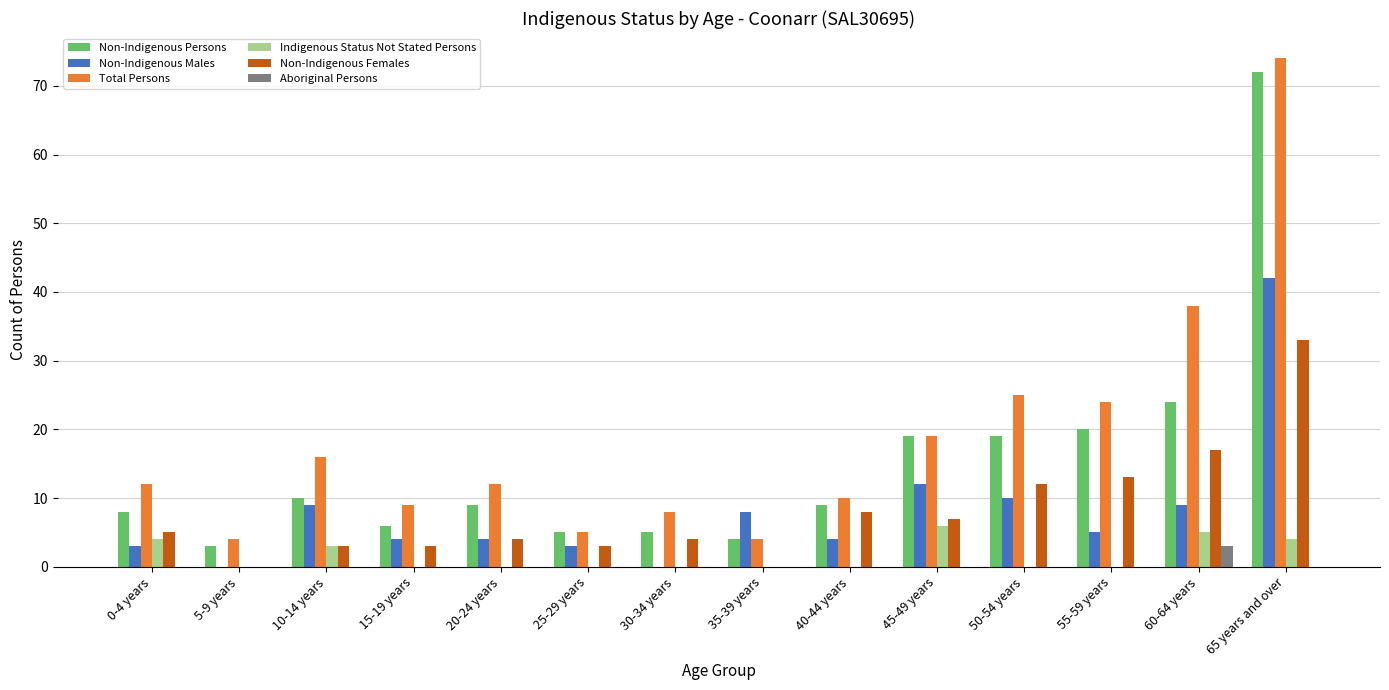

Does the chart contain stacked bars?

No